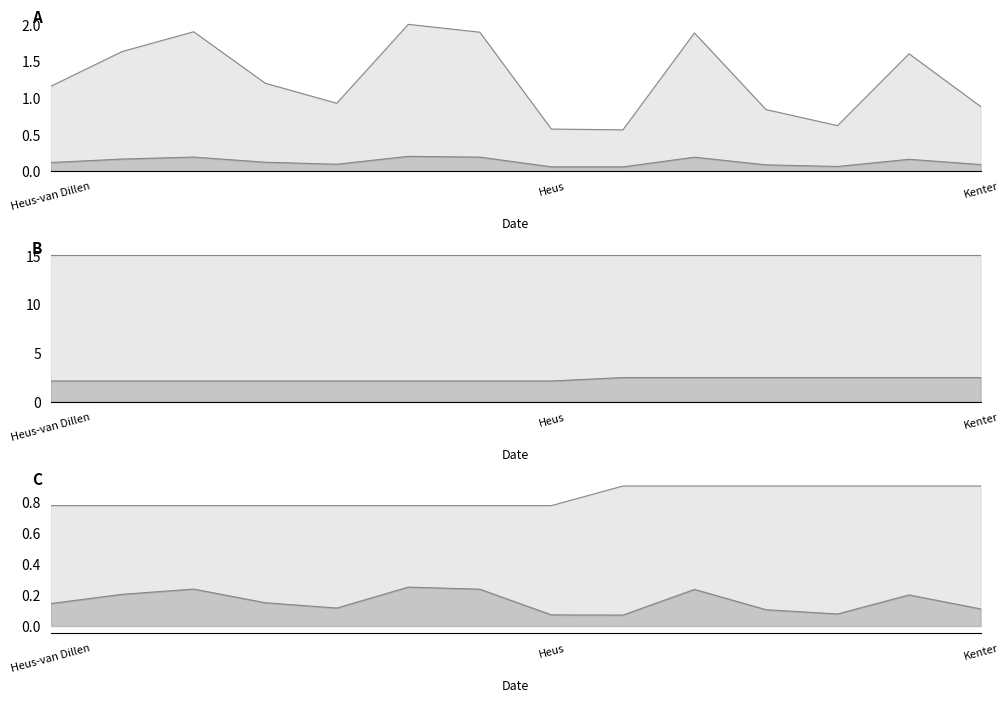

True or false: C lower line has more than 0 points higher than both neighbors.

True